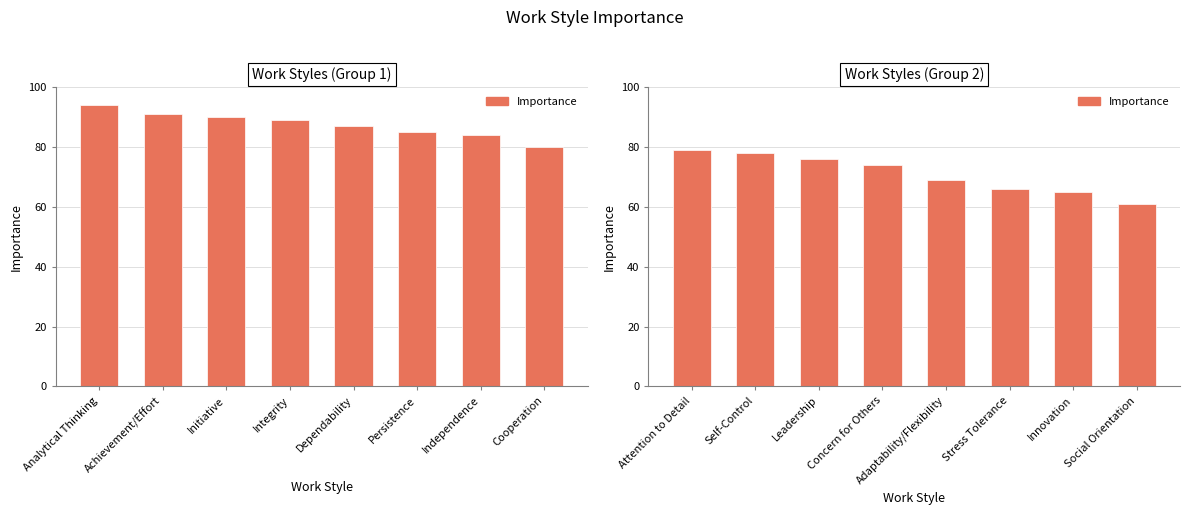

What position from the right is Self-Control?

7